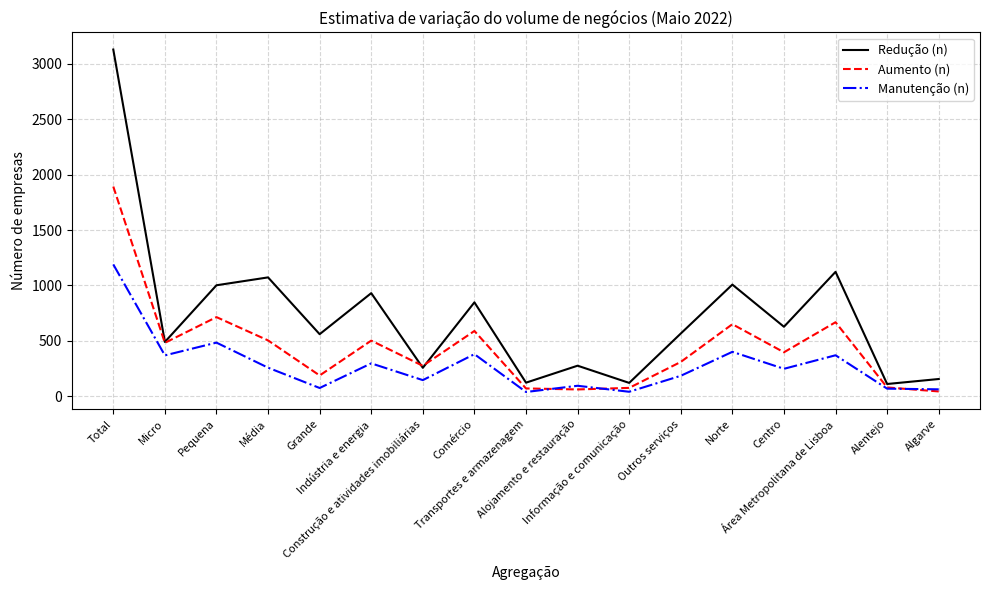

Which series has the widest spread of values?

Redução (n)